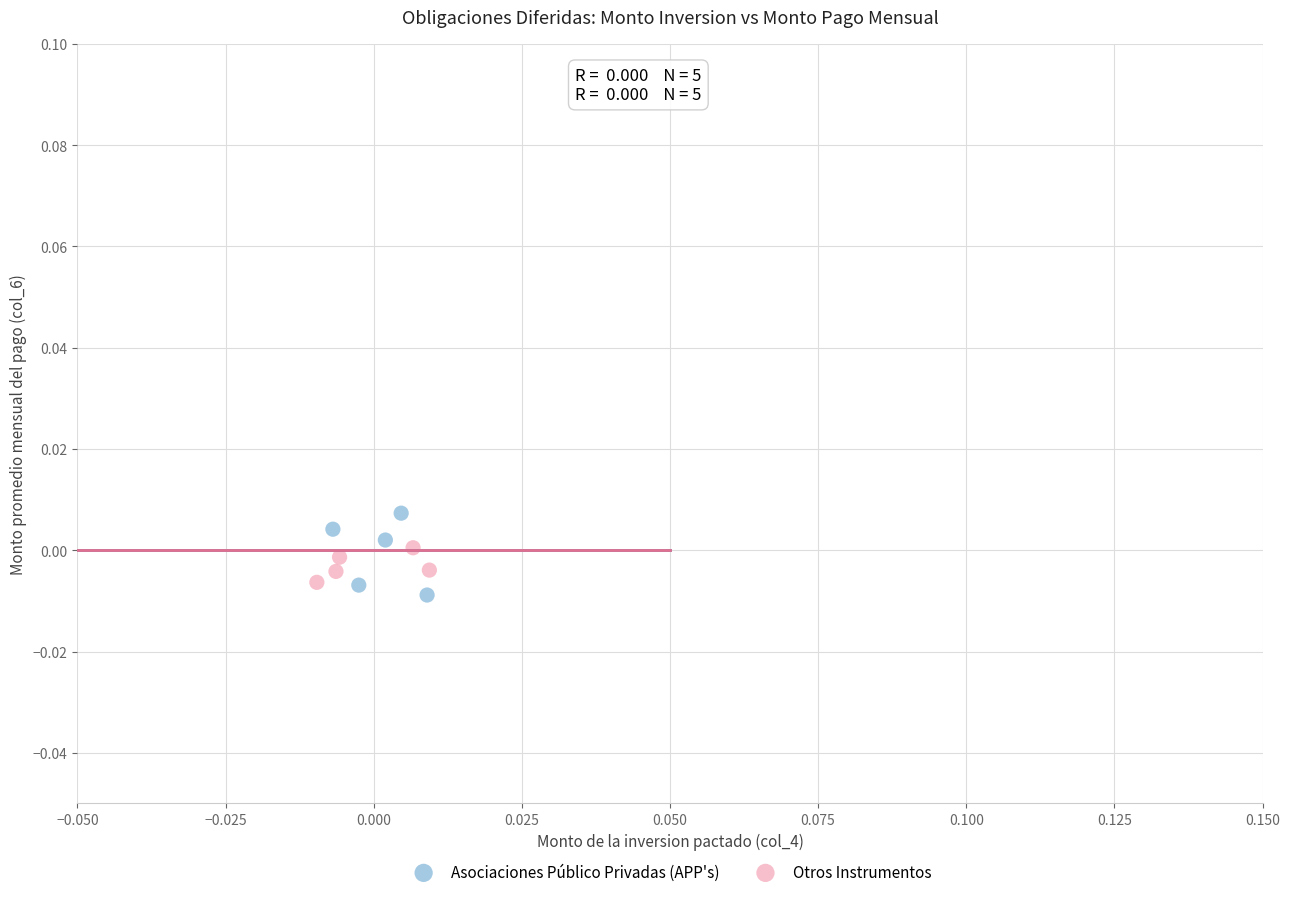

Which series reaches the maximum Y coordinate?

Asociaciones Público Privadas (APP's)